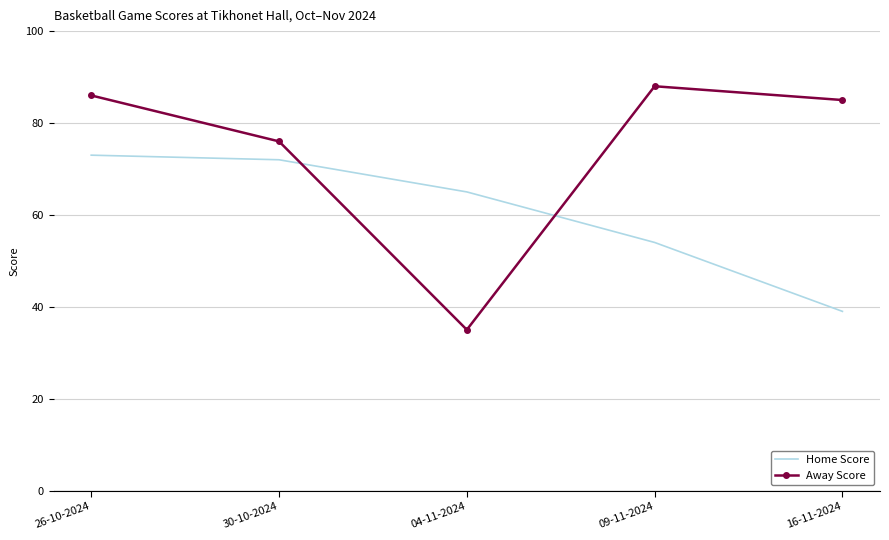

How many intersections are there between Home Score and Away Score?

2